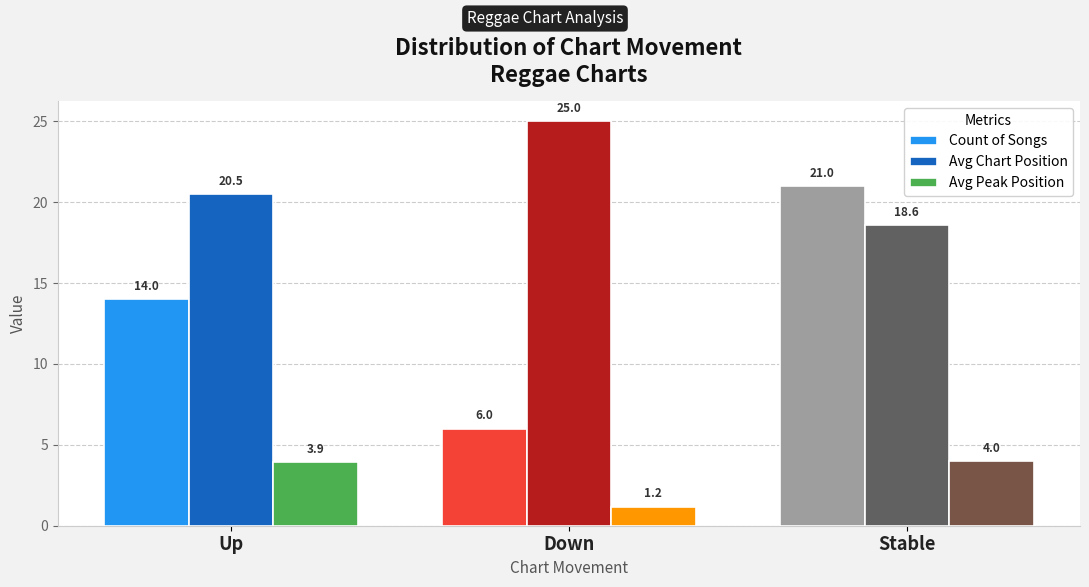

How many values in the Avg Chart Position series exceed 20?

2